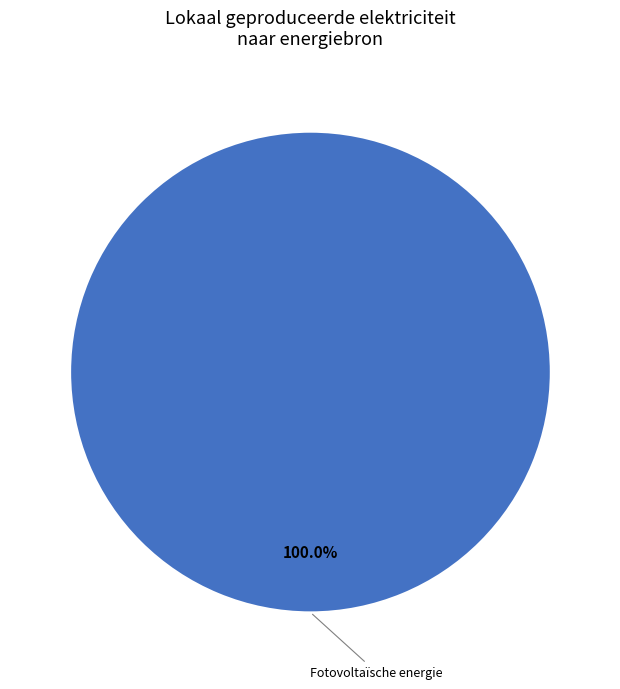

Rank the categories by value from lowest to highest.

Fotovoltaïsche energie